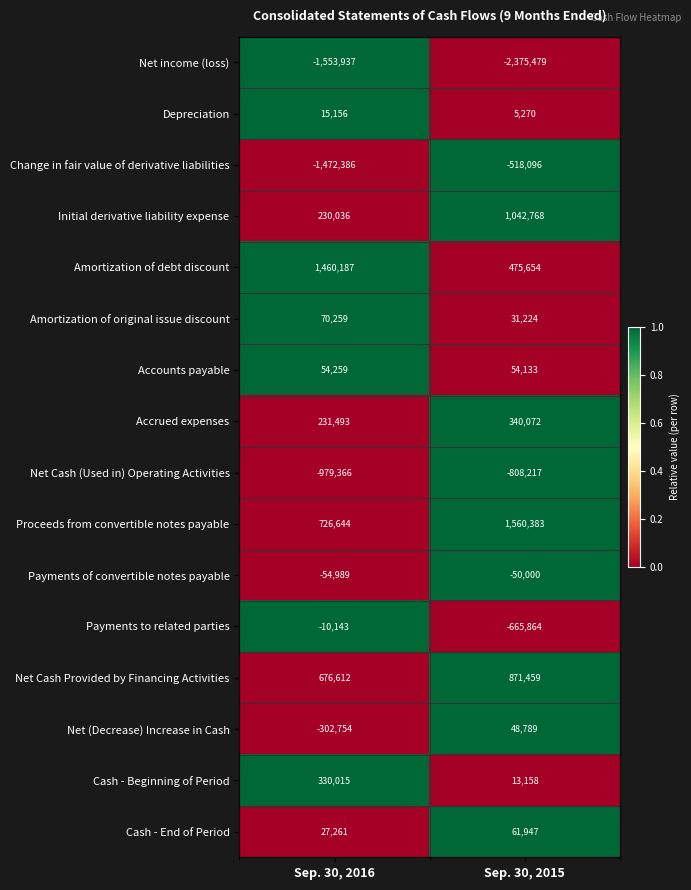

What is the difference between the Initial derivative liability expense values at Sep. 30, 2016 and Sep. 30, 2015?

812732